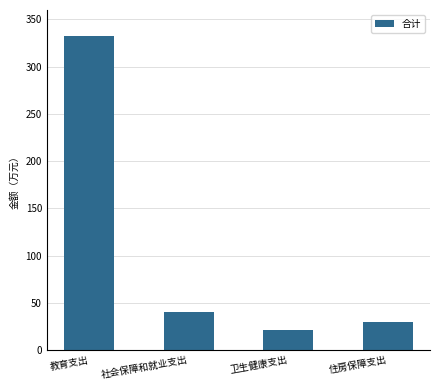

Which label corresponds to the largest value in the chart?

教育支出